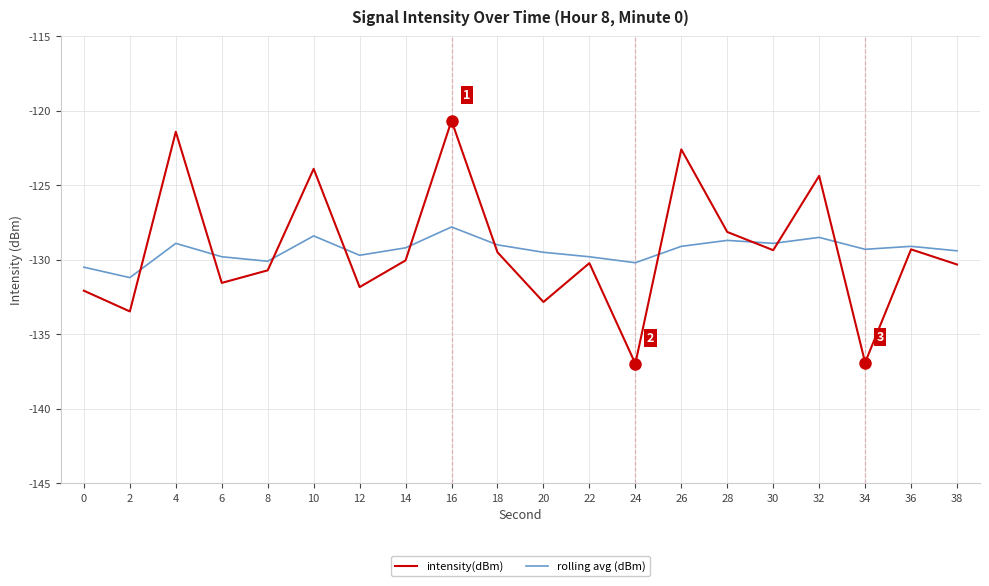

What is the total value across all series at 12?

-261.5